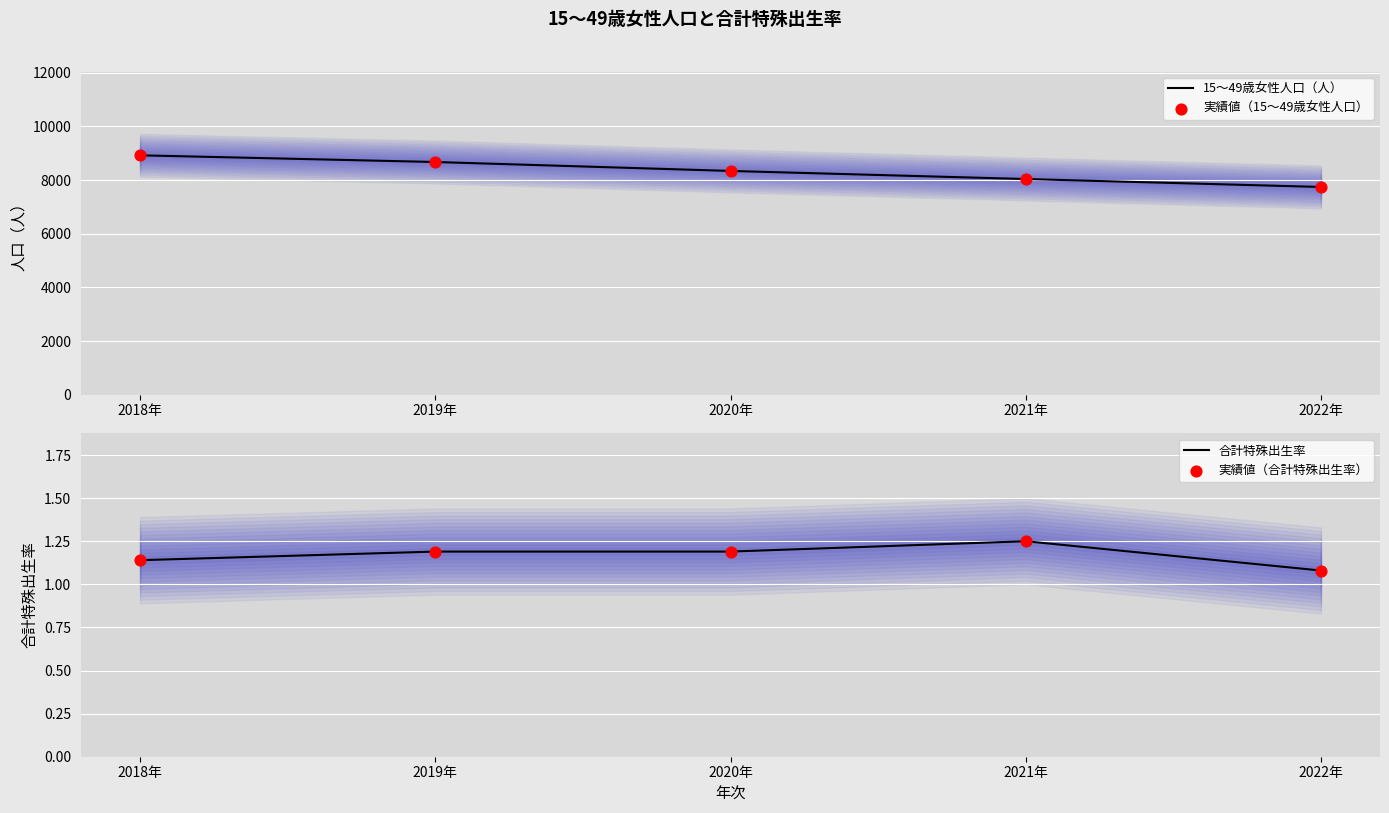

Which series contains the highest Y value?

15～49歳女性人口（人）